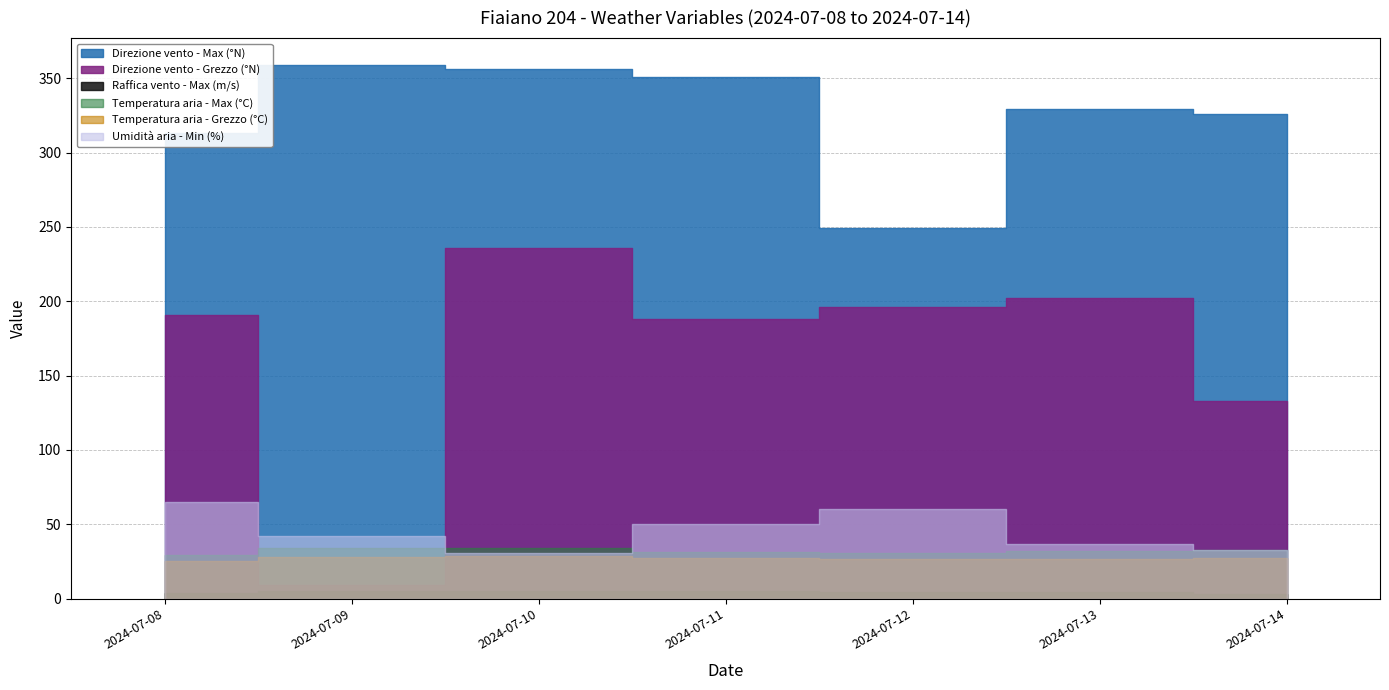

Reading left to right, extract all data points from this chart.

Direzione vento - Max (°N): 313.0	359.0	356.0	351.0	249.0	329.0	326.0
Direzione vento - Grezzo (°N): 191.0	9.0	236.0	188.0	196.0	202.0	133.0
Raffica vento - Max (m/s): 4.0	5.4	4.9	5.0	4.1	4.2	3.4
Temperatura aria - Max (°C): 29.5	34.0	33.7	31.6	30.4	32.0	32.7
Temperatura aria - Grezzo (°C): 25.0	28.3	28.9	27.2	26.7	26.8	27.6
Umidità aria - Min (%): 65.0	42.0	31.0	50.0	60.0	37.0	33.0